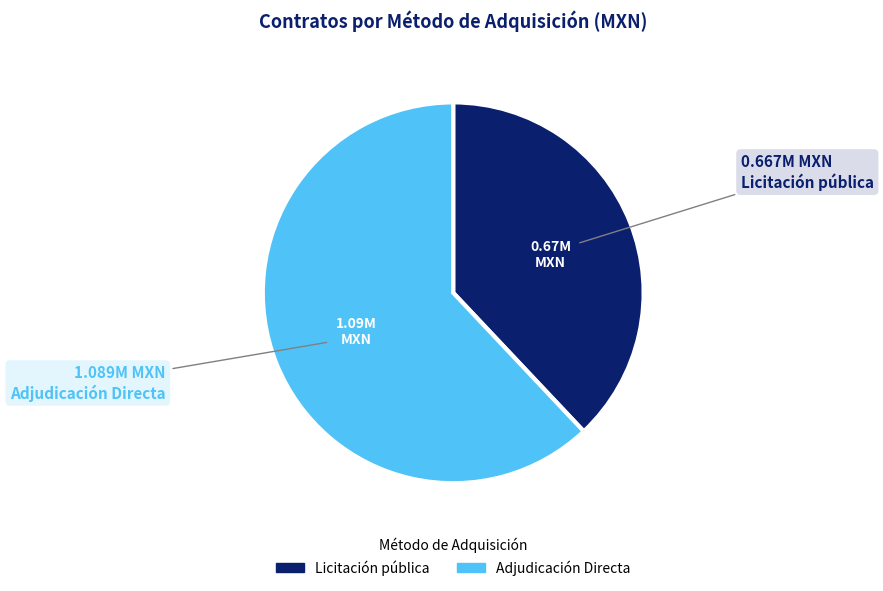

Does any single category account for the majority?

Yes